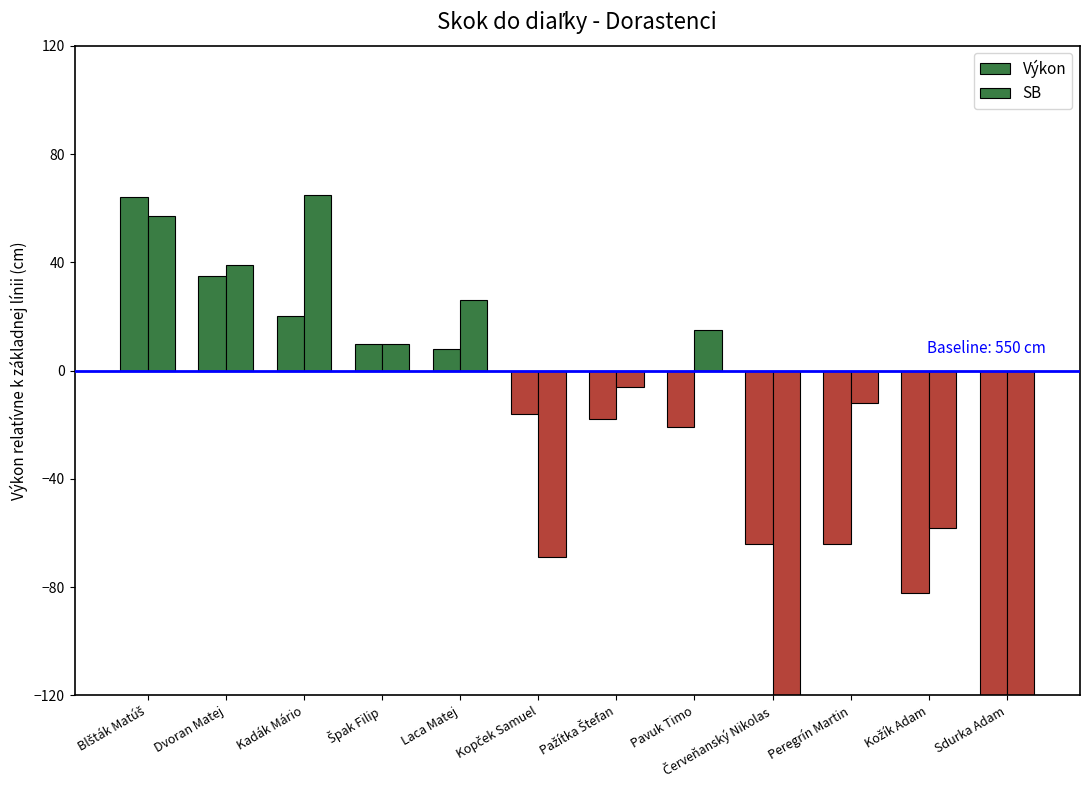

What is the maximum value for SB?

65